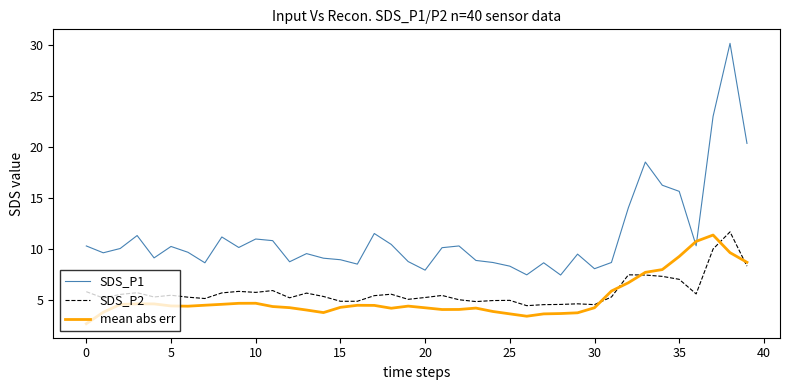

What is the lowest value of the mean abs err series?

2.7